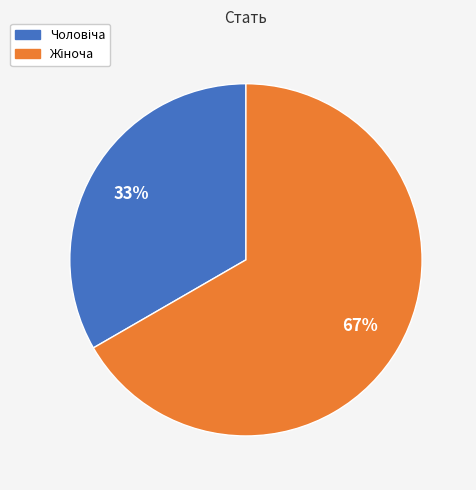

Does any single category account for the majority?

Yes